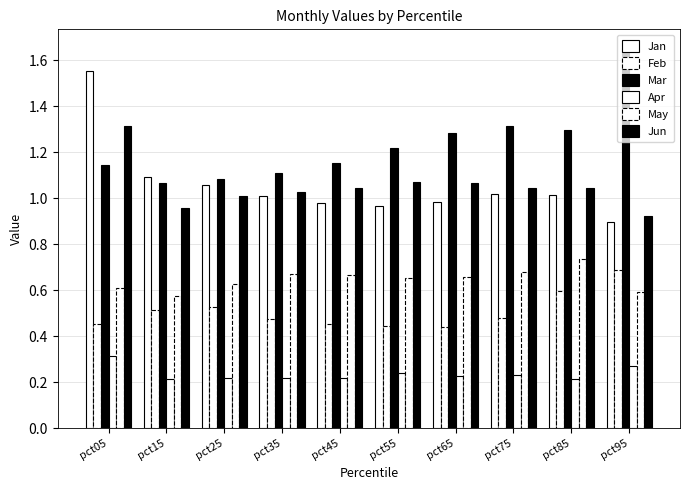

Which label corresponds to the largest value in the chart?

pct95